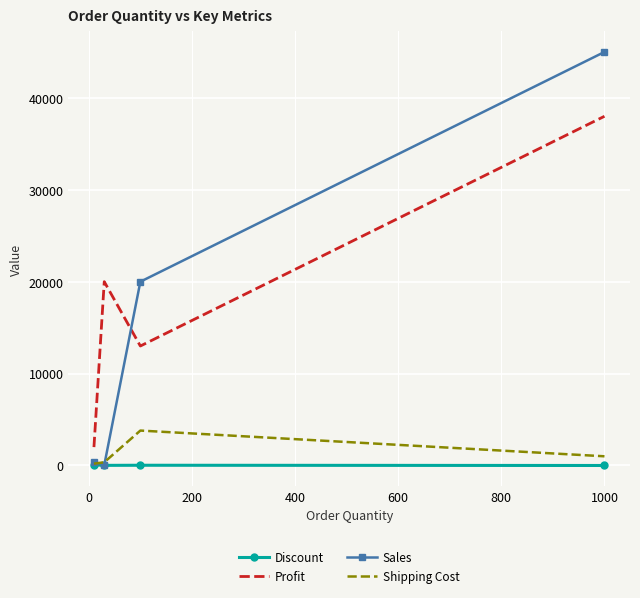

What is the highest value of the Sales series?

45000.0